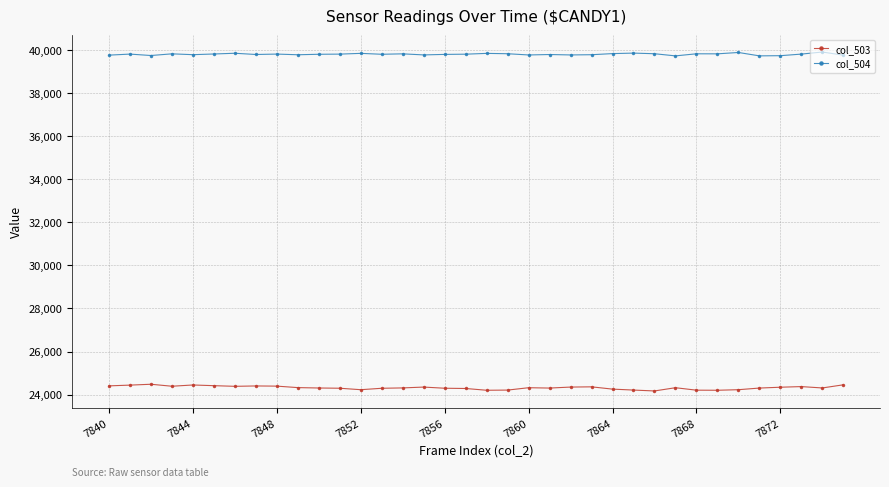

True or false: col_503 has more than 2 points higher than both neighbors.

True